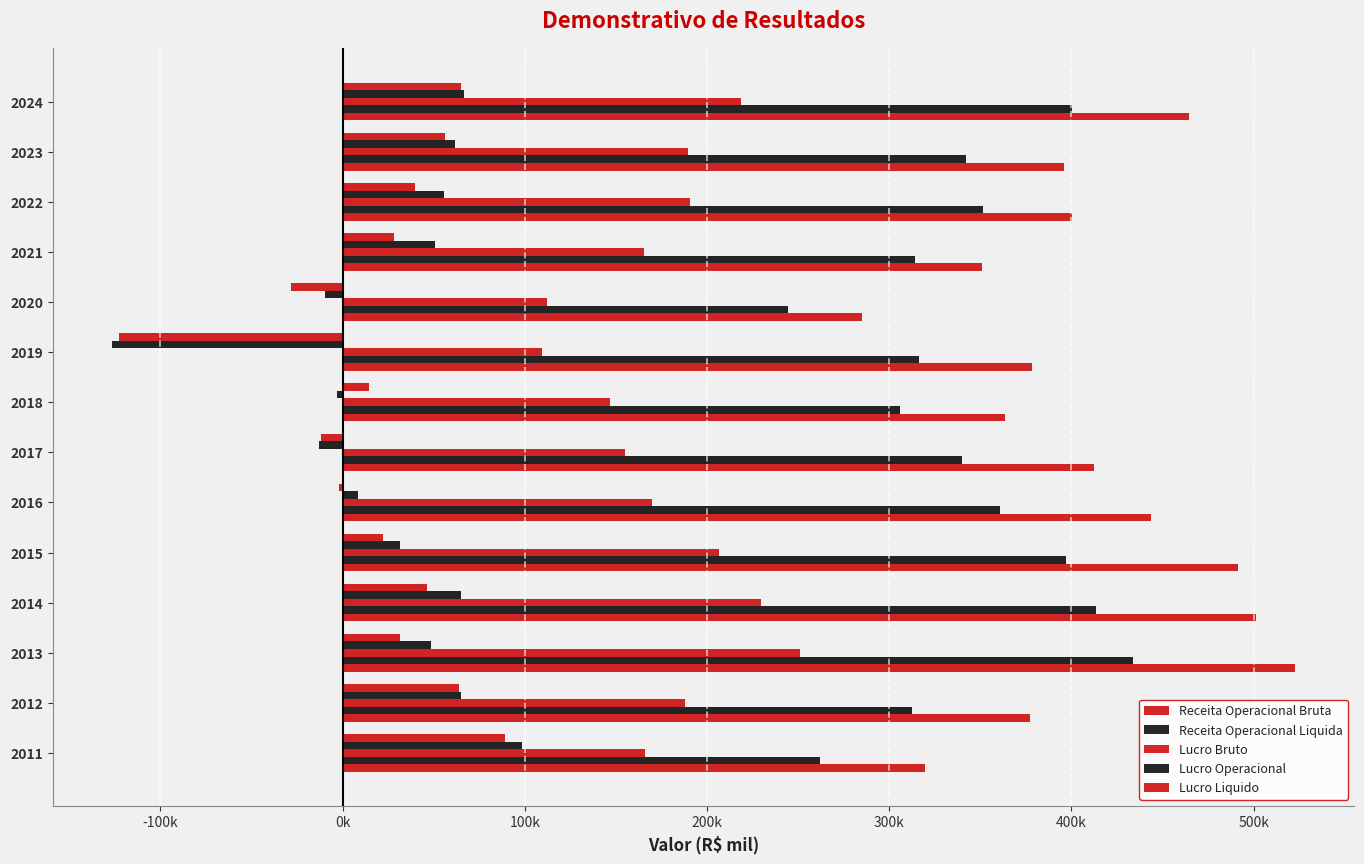

Rank the series at 2018 from highest to lowest value.

Receita Operacional Bruta, Receita Operacional Liquida, Lucro Bruto, Lucro Liquido, Lucro Operacional